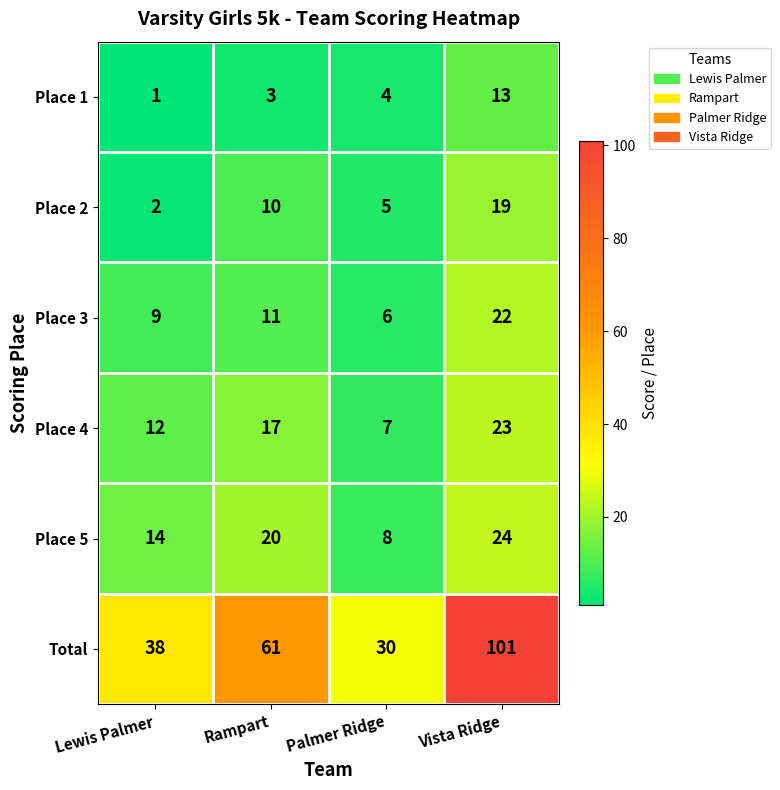

Which series has the largest total across all categories?

Total